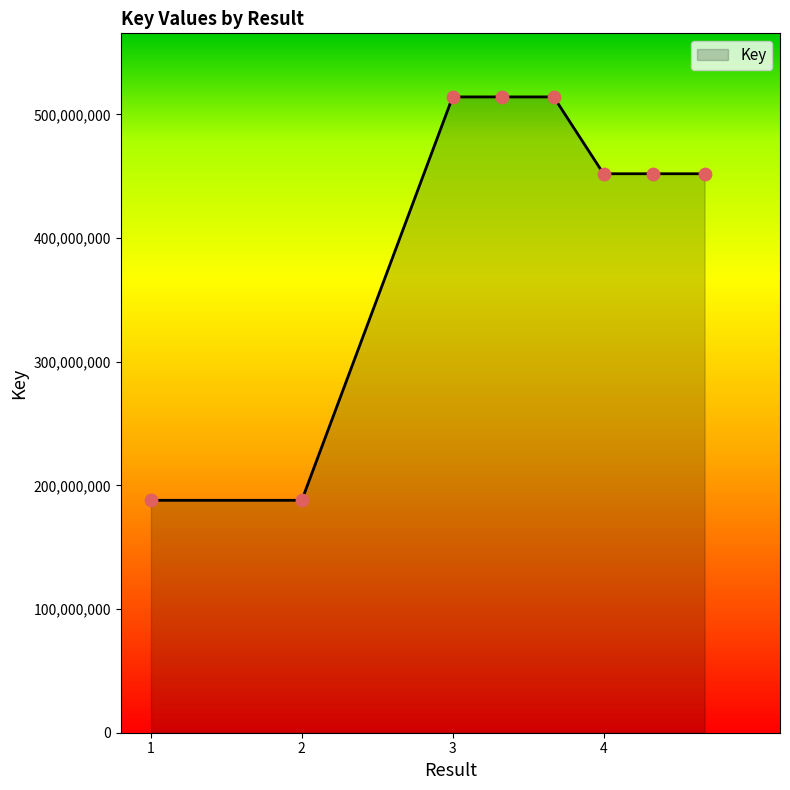

What is the greatest value displayed?

514146069